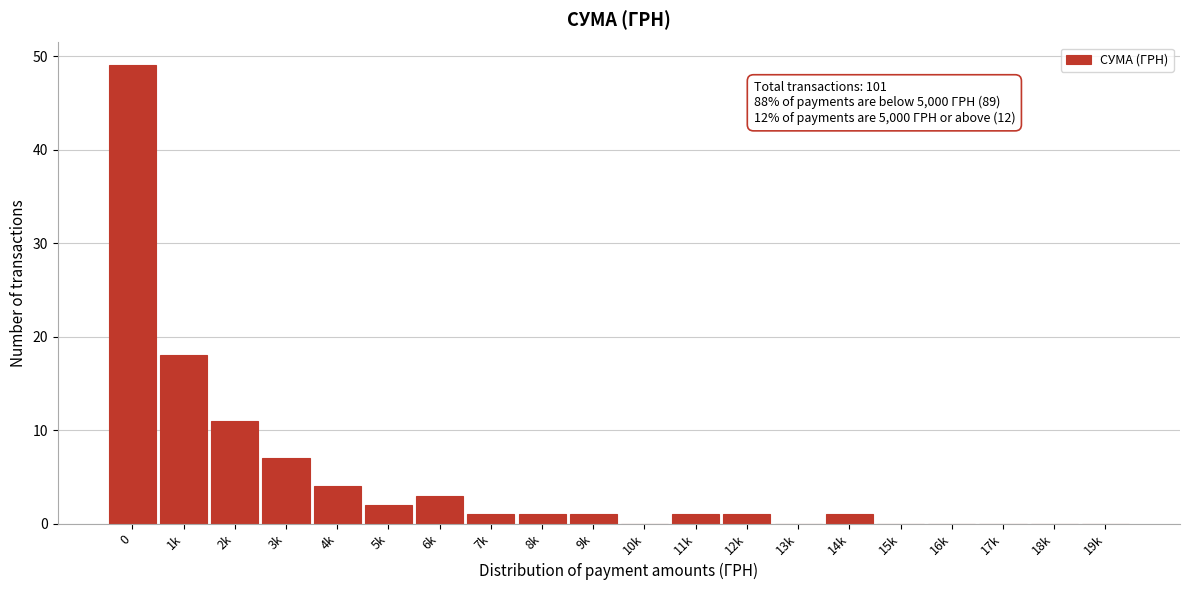

Reading right to left, list all the values displayed in this chart.

19k=0	18k=0	17k=0	16k=0	15k=0	14k=1	13k=0	12k=1	11k=1	10k=0	9k=1	8k=1	7k=1	6k=3	5k=2	4k=4	3k=7	2k=11	1k=18	0=49